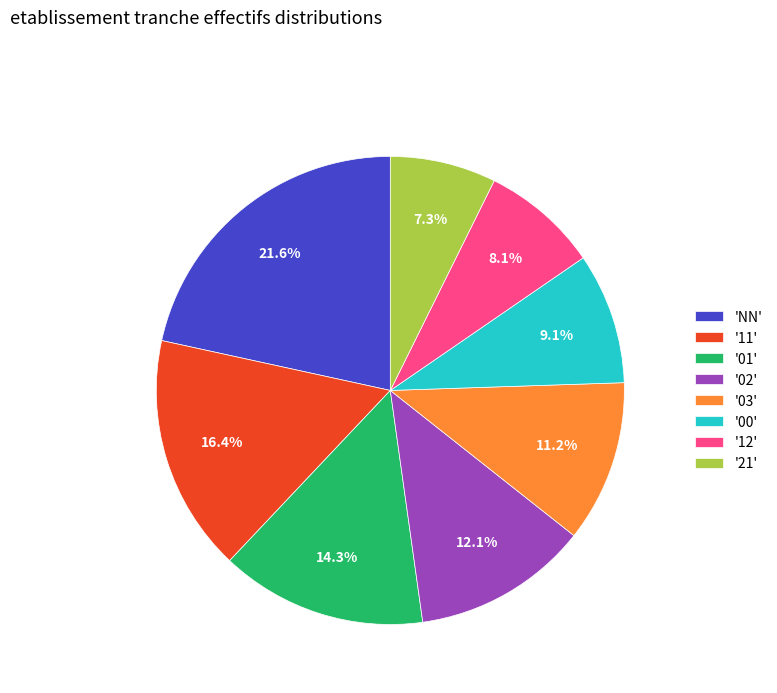

Does '12' account for over 50% of the chart?

No